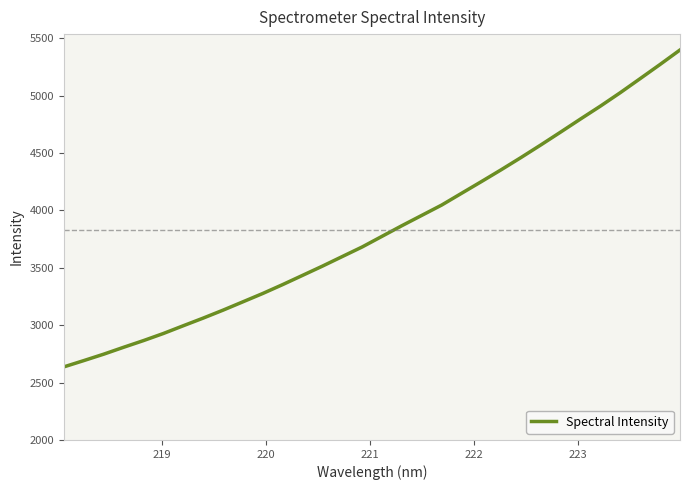

What is the greatest value displayed?

5397.5